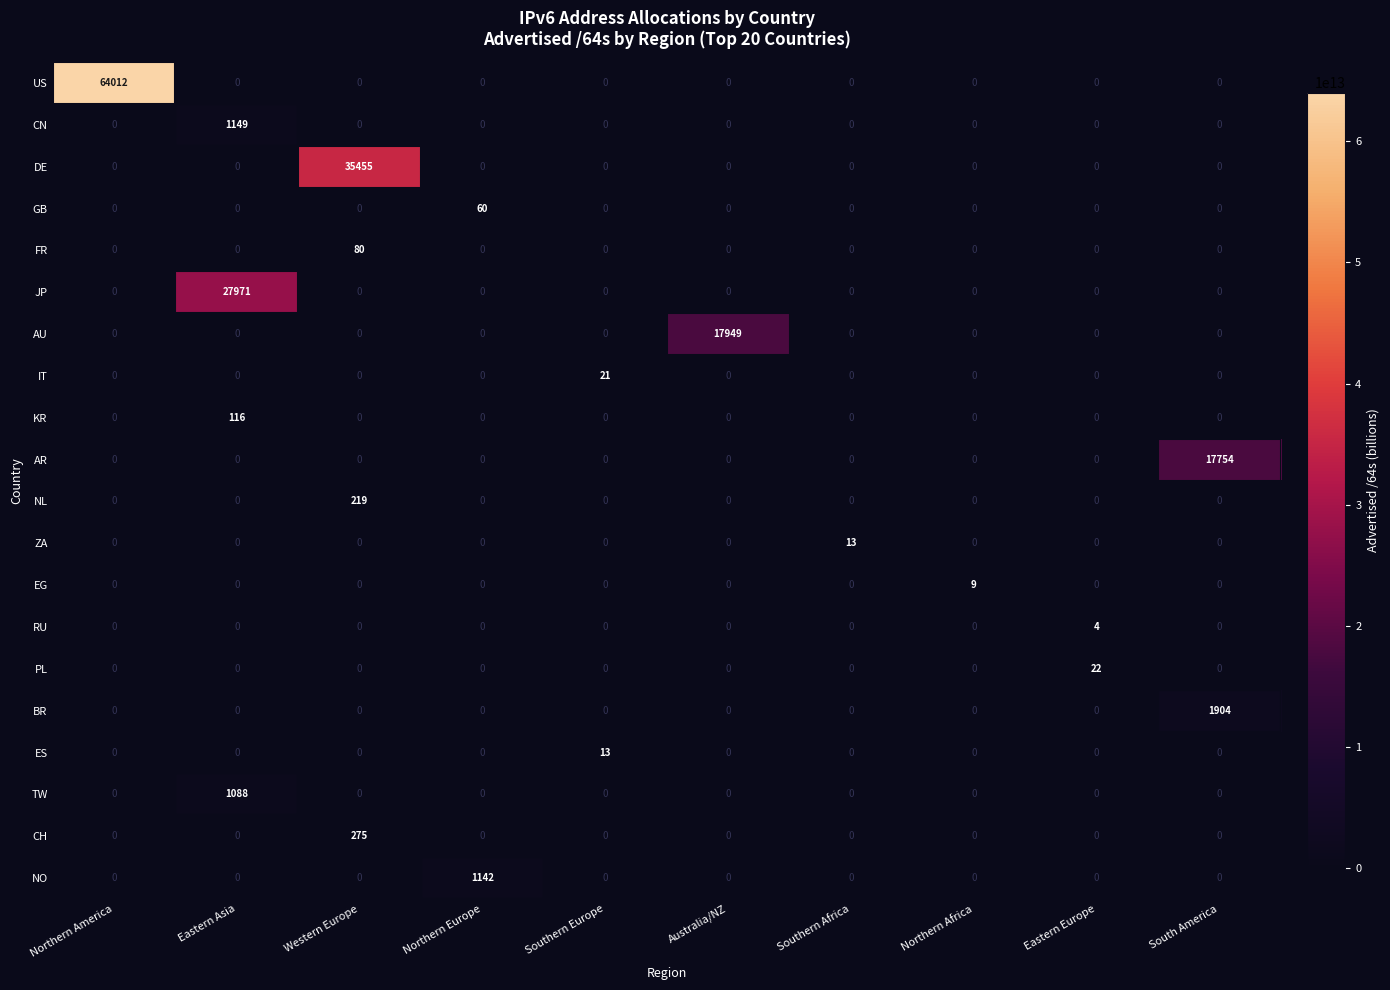

What is the maximum value for NL?

219